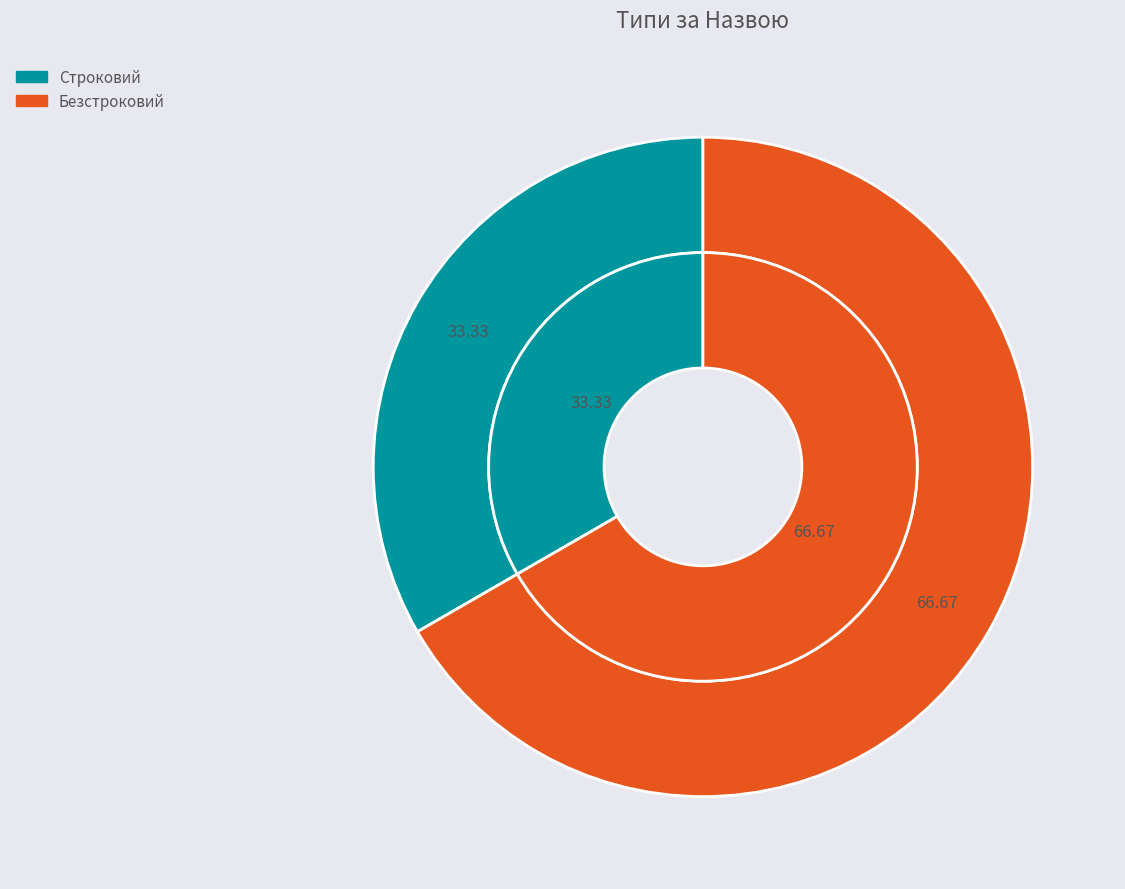

Approximately how many times larger is the value at Безстроковий compared to Строковий?

2.0